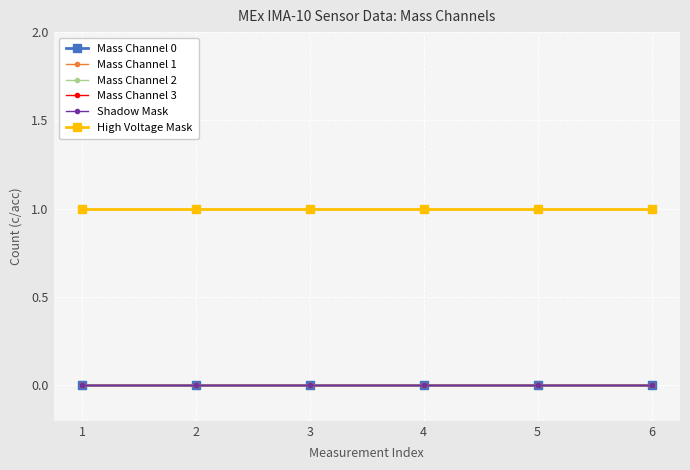

List the labels in order of Mass Channel 0 value, smallest first.

1, 2, 3, 4, 5, 6